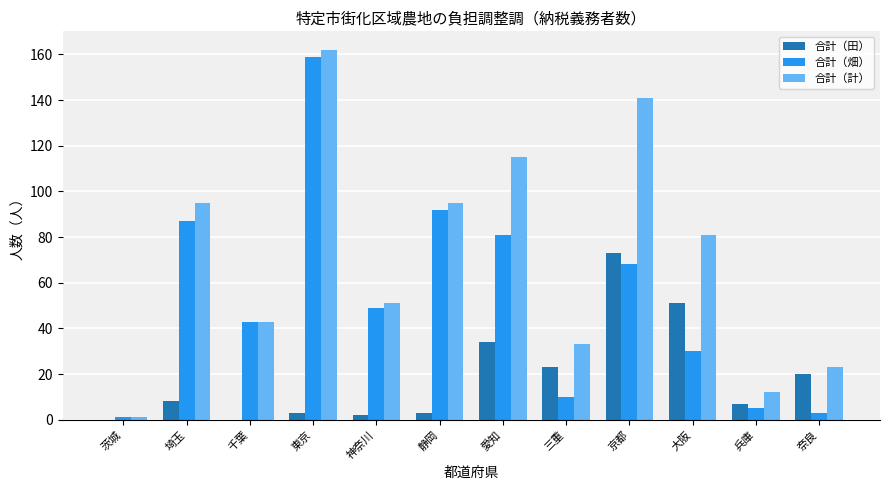

At which category is the sum across all series the highest?

東京